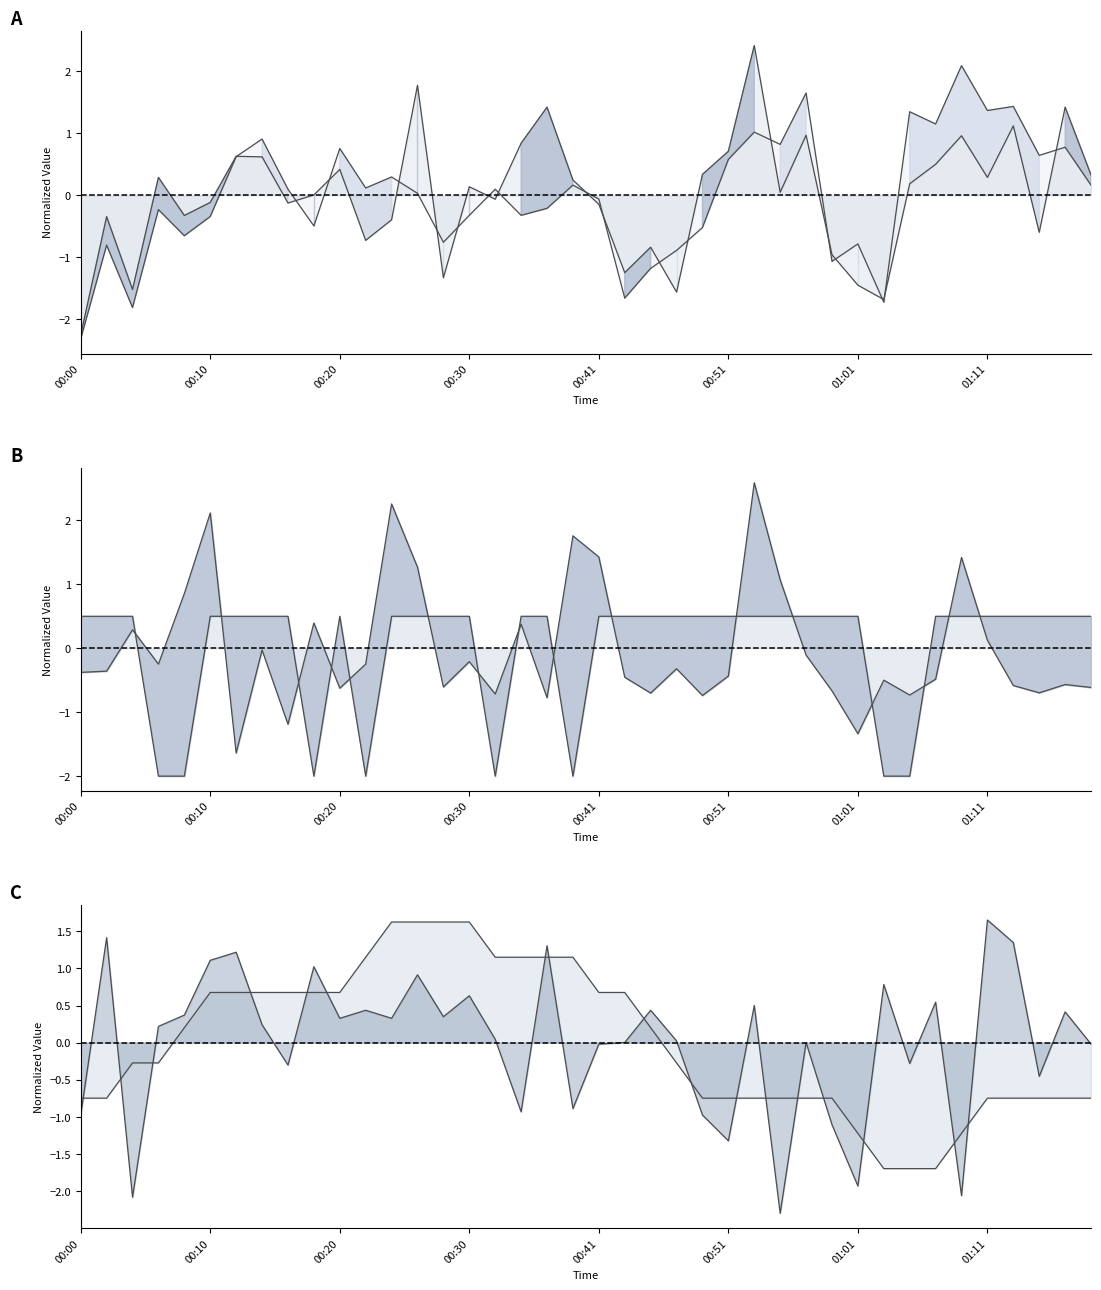

The value of SDS_P2 line at 9 is -0.5. True or false?

True